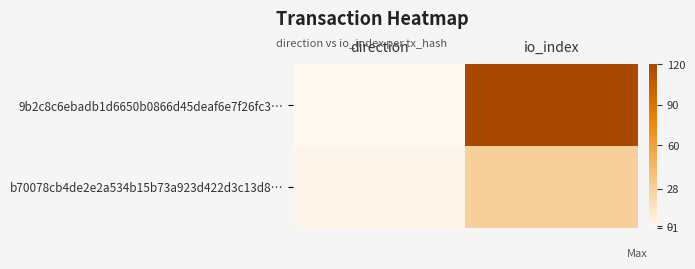

Rank the series by their maximum value, from lowest to highest.

b70078cb4de2e2a534b15b73a923d422d3c13d8…, 9b2c8c6ebadb1d6650b0866d45deaf6e7f26fc3…